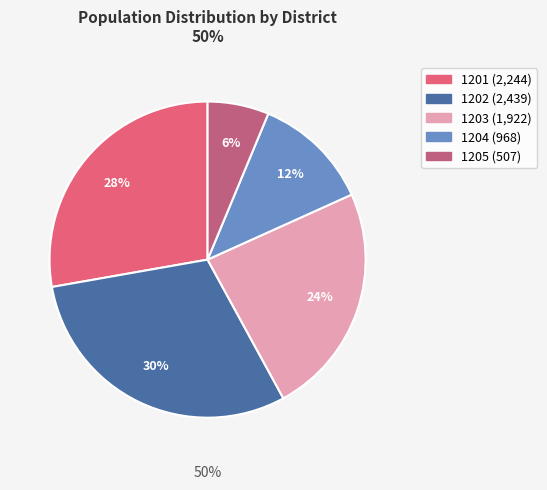

What is the smallest slice in the pie chart?

1205